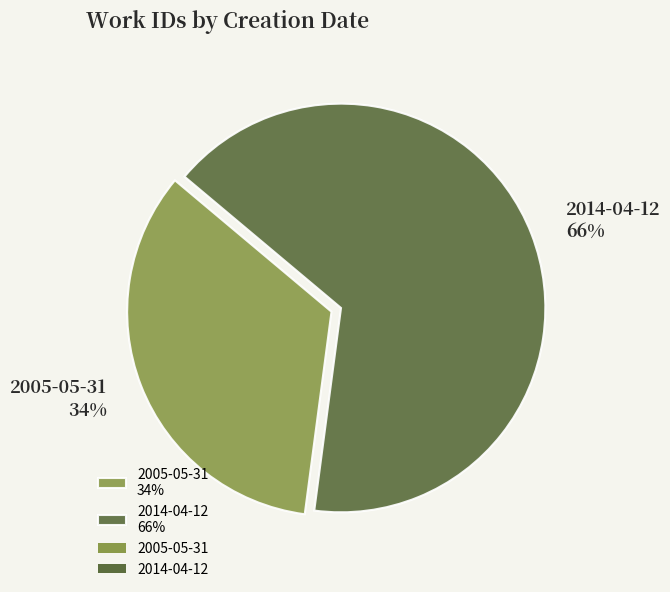

Do 2005-05-31 and 2014-04-12 together represent more than half of the pie?

Yes